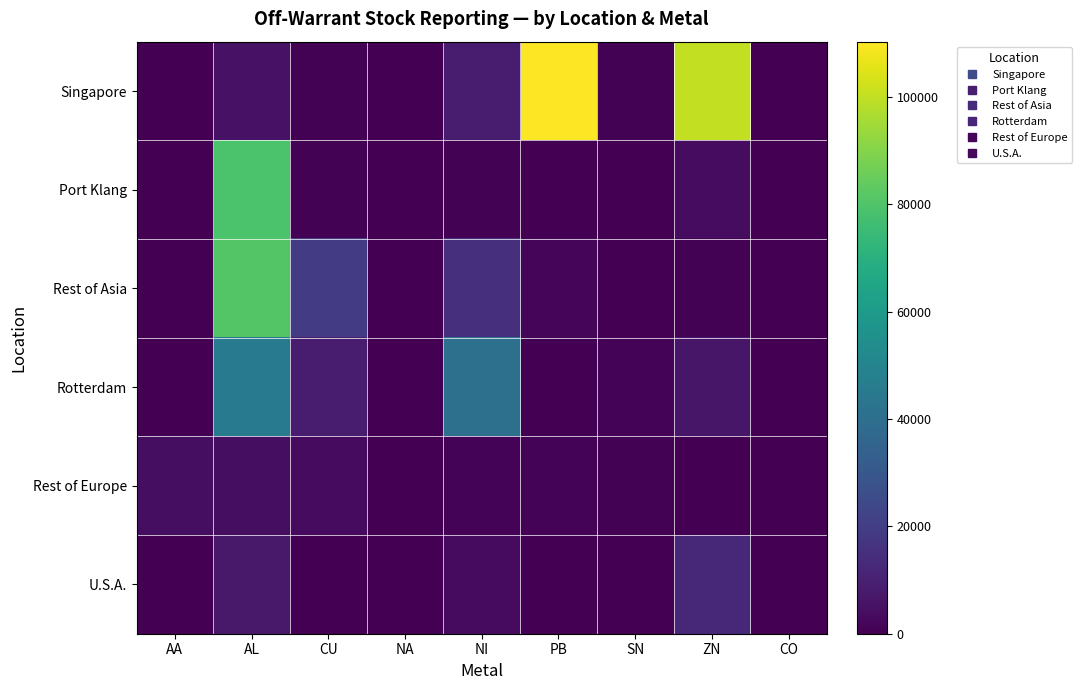

Which series has the widest spread of values?

Singapore